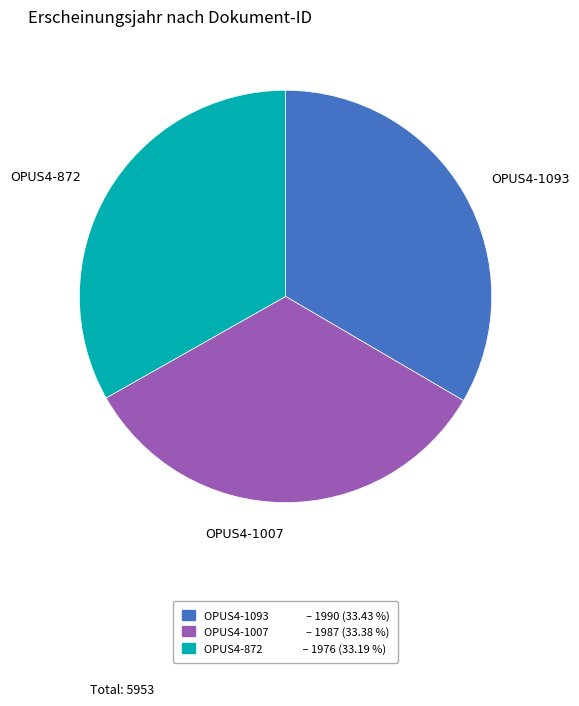

Is the sum of OPUS4-1093 and OPUS4-1007 greater than half?

Yes